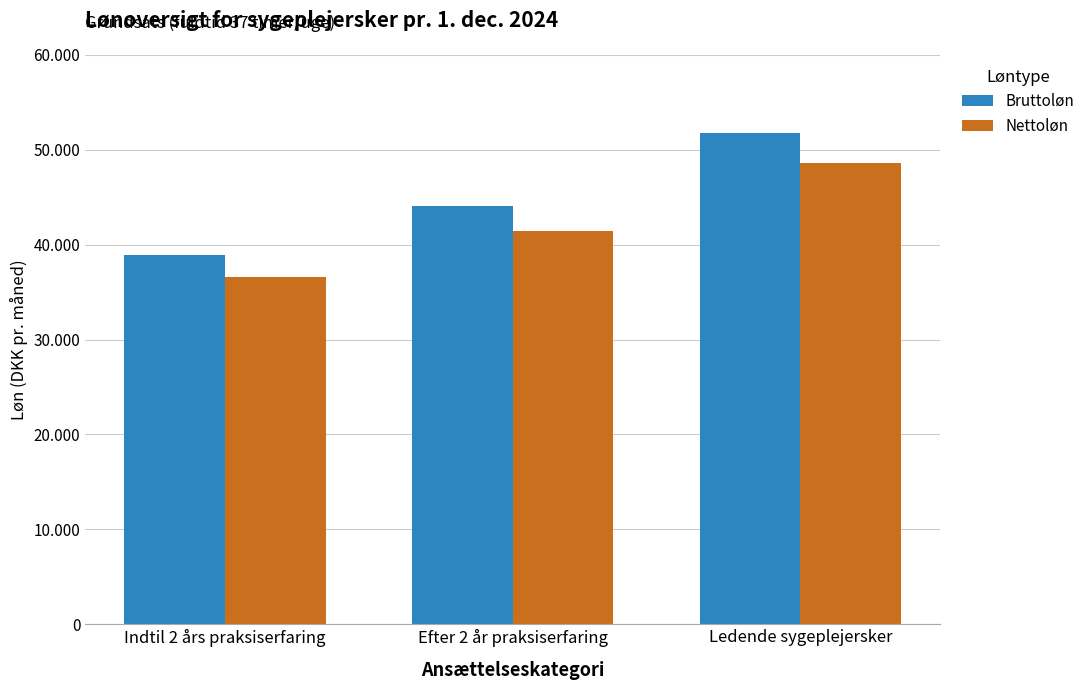

Which label corresponds to the smallest value in the chart?

Indtil 2 års praksiserfaring